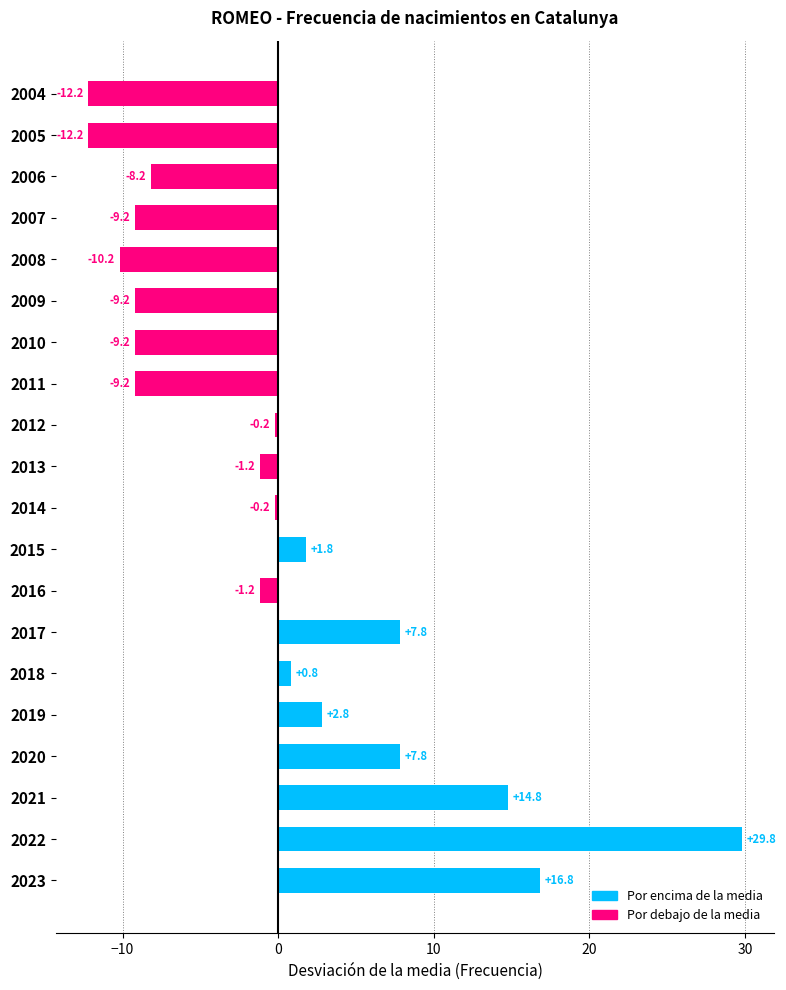

What is the change in value from 2017 to 2014?

-8.0